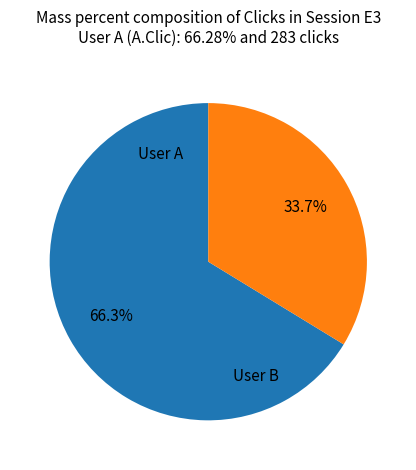

Is there any slice that represents more than half of the pie?

Yes